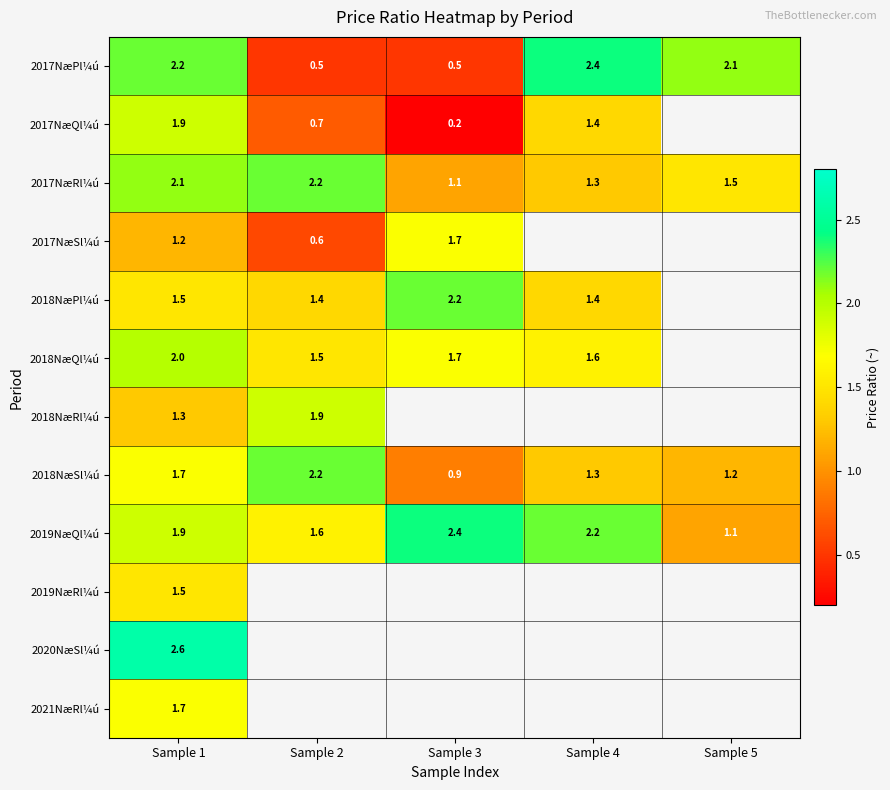

What is the sum of the 2017NæRl¼ú values at Sample 3 and Sample 5?

2.6